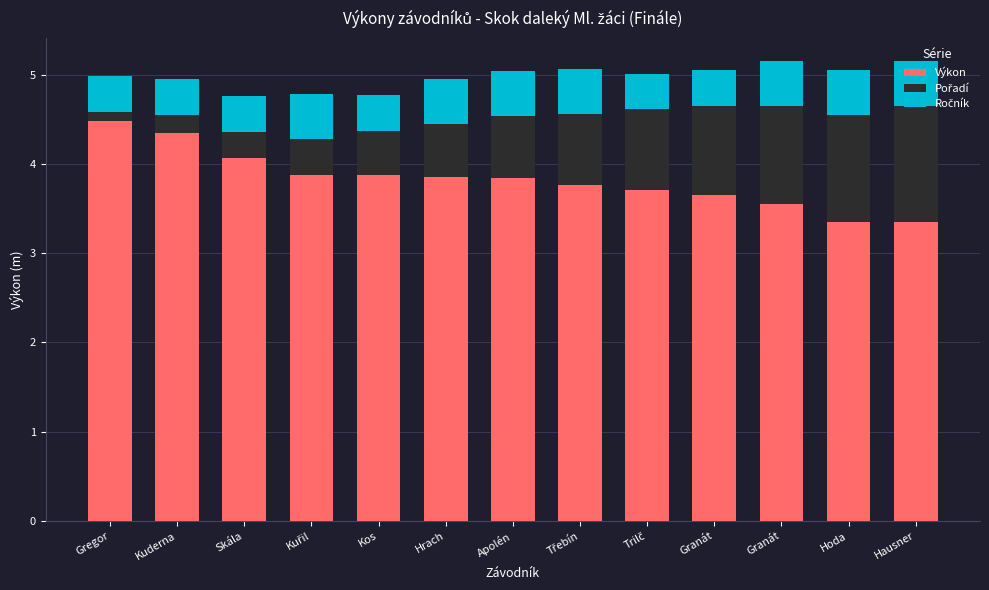

At which category is the sum across all series the highest?

Hausner